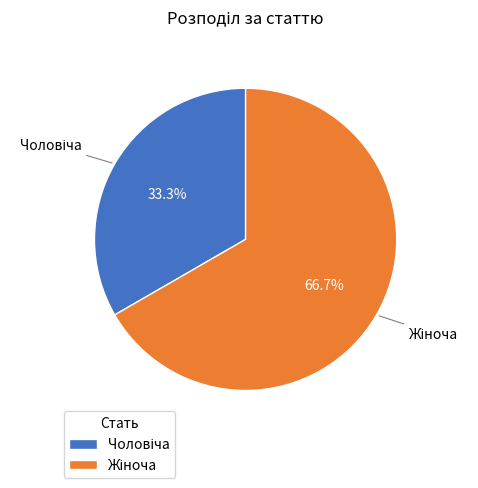

Is there any slice that represents more than half of the pie?

Yes